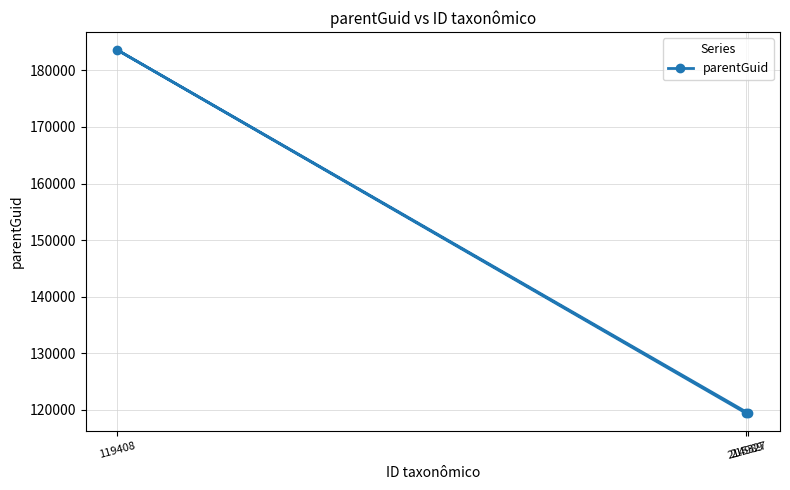

What is the label of the 2nd point from the right?

119408